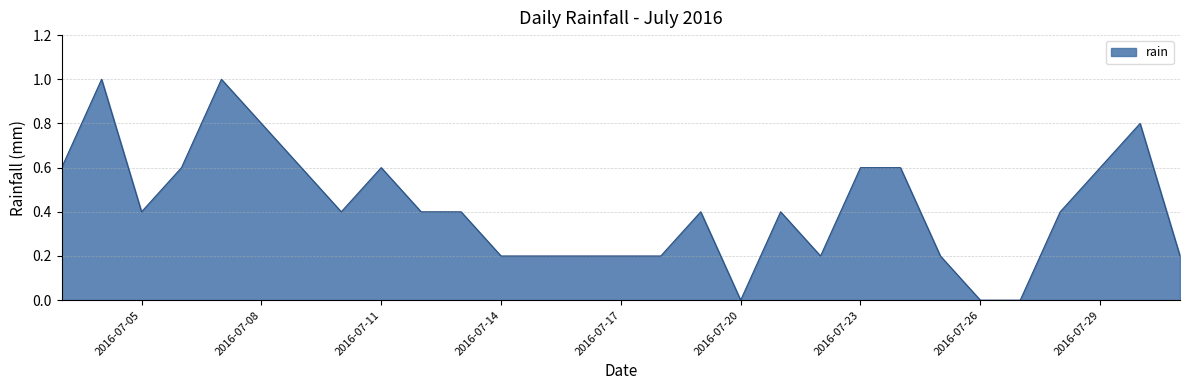

What is the difference between the maximum and minimum values?

1.0